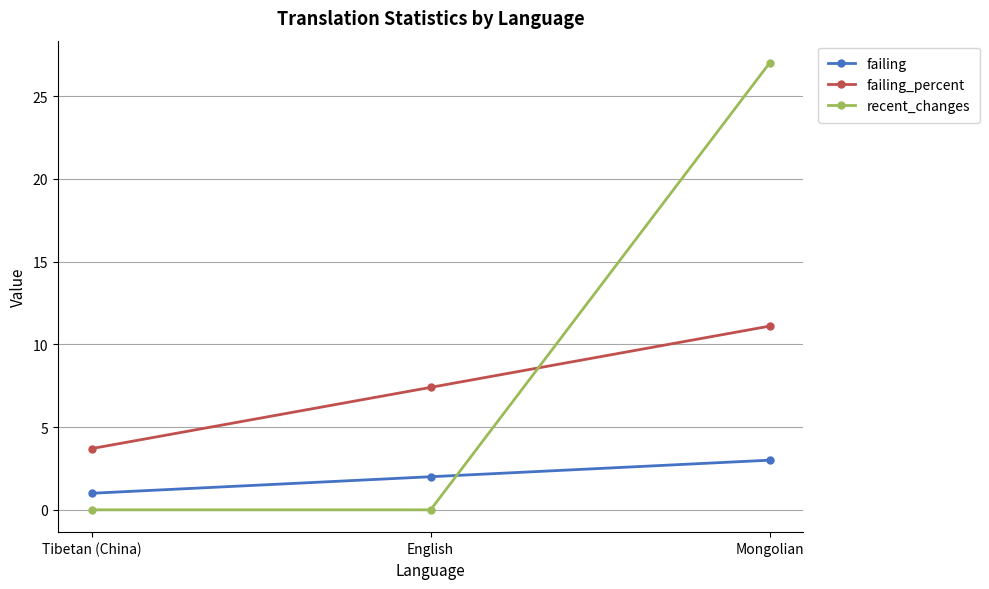

What is the average value of the failing series?

2.0